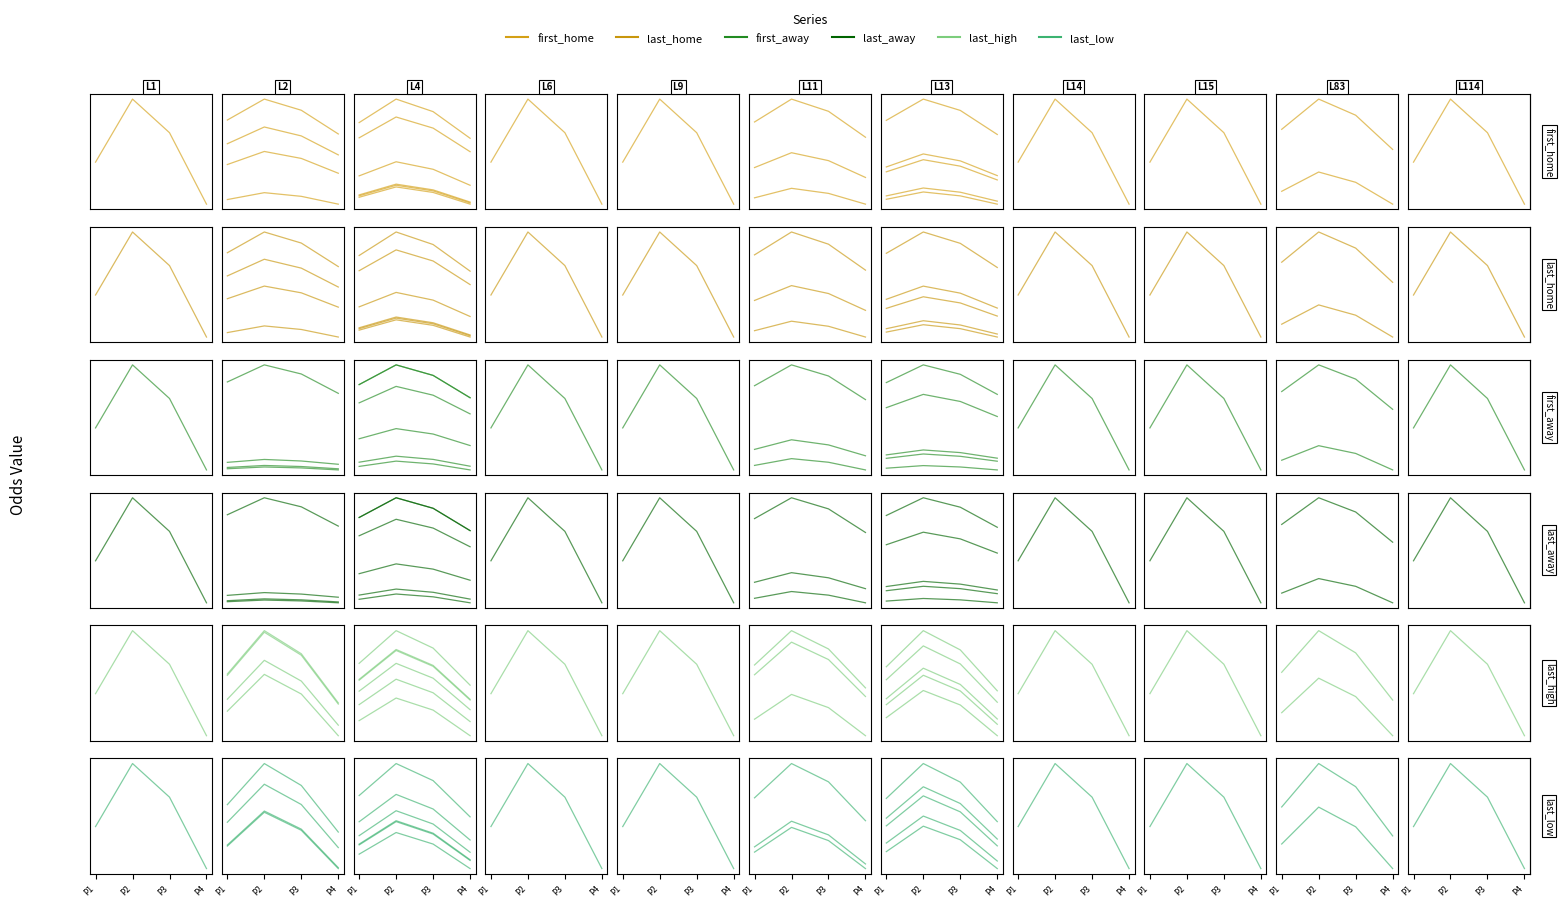

List the series in order of their peak value, highest first.

first_away, last_away, last_low, last_high, first_home, last_home